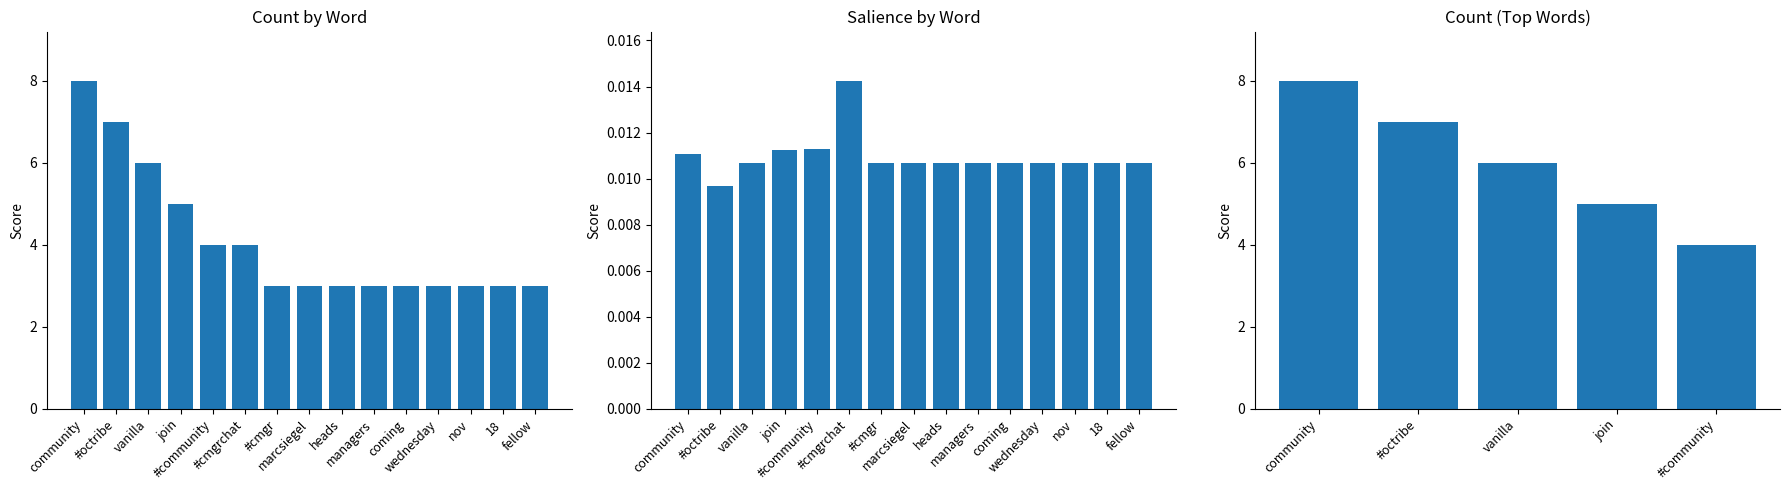

True or false: Salience has a value of 0.0 at marcsiegel.

False